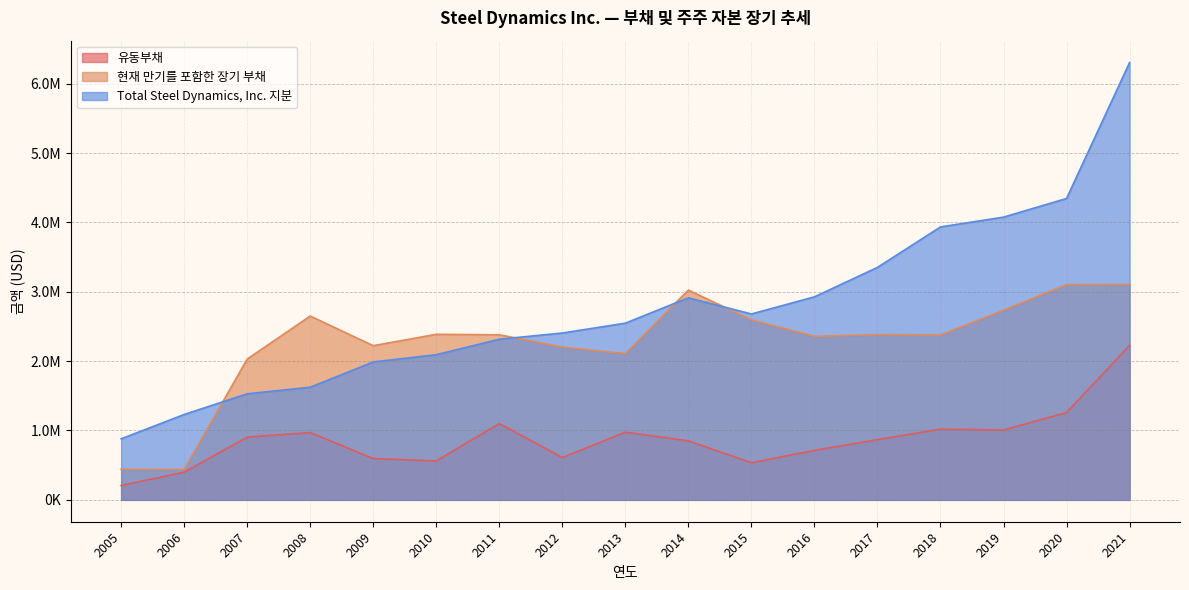

True or false: Total Steel Dynamics, Inc. 지분 has a value of 1623886 at 2008.

True